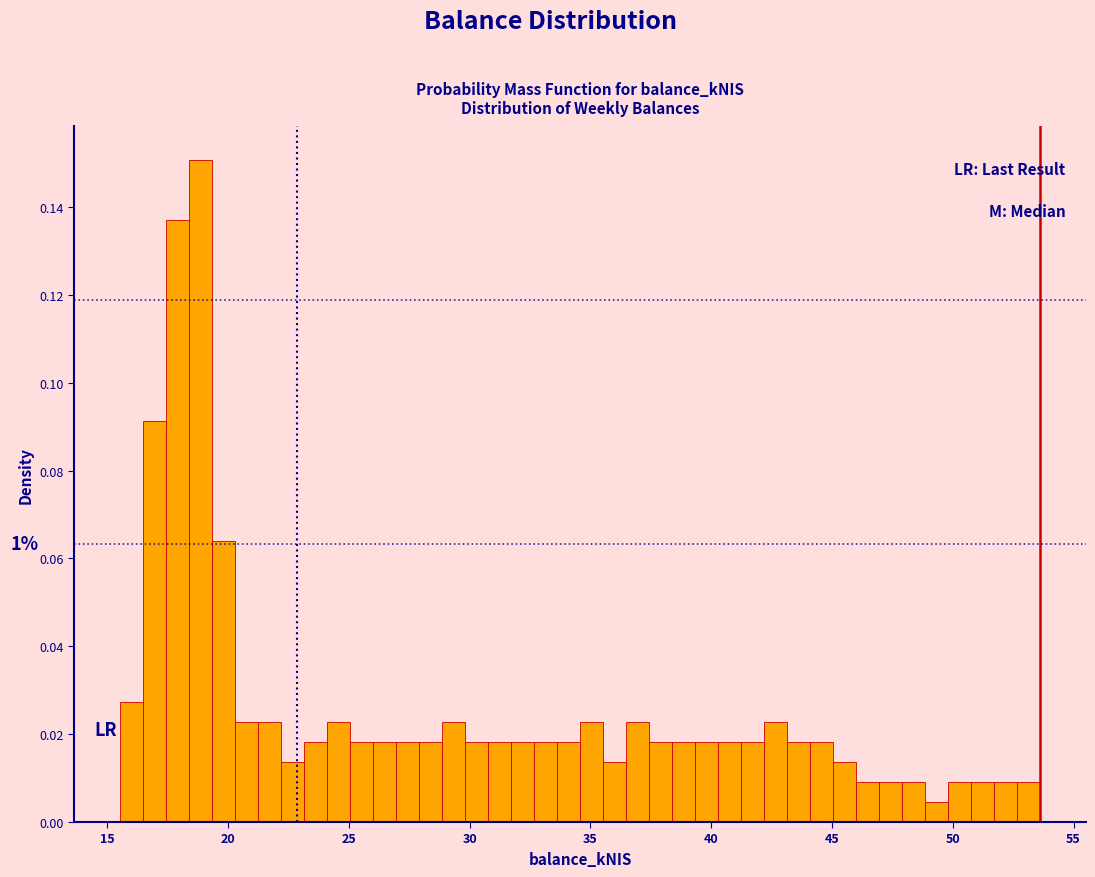

Around what value on the x-axis is the tallest bar? Give the approximate position of its centre, as read against the axis.

19.0